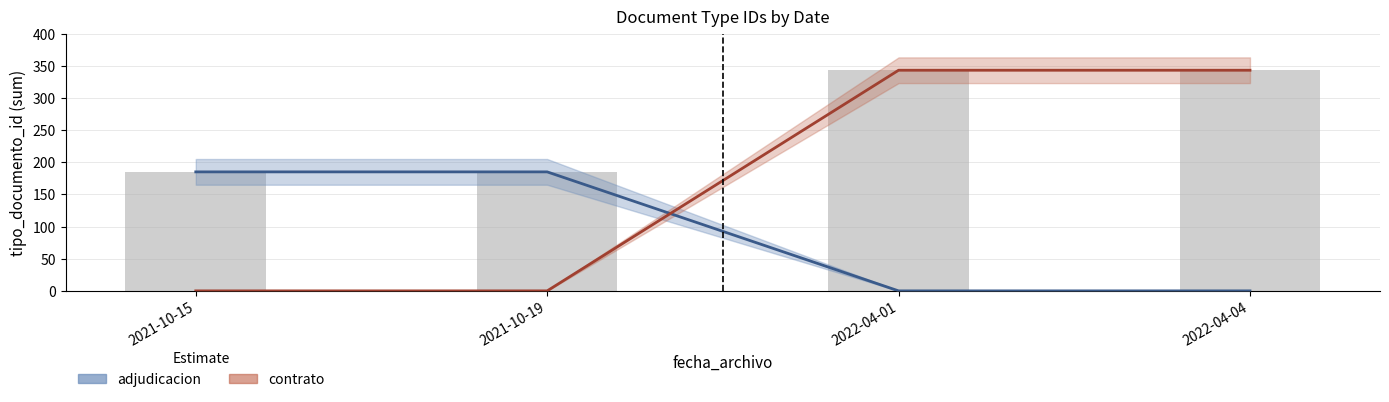

Rank the series at 2022-04-01 from highest to lowest value.

contrato, adjudicacion